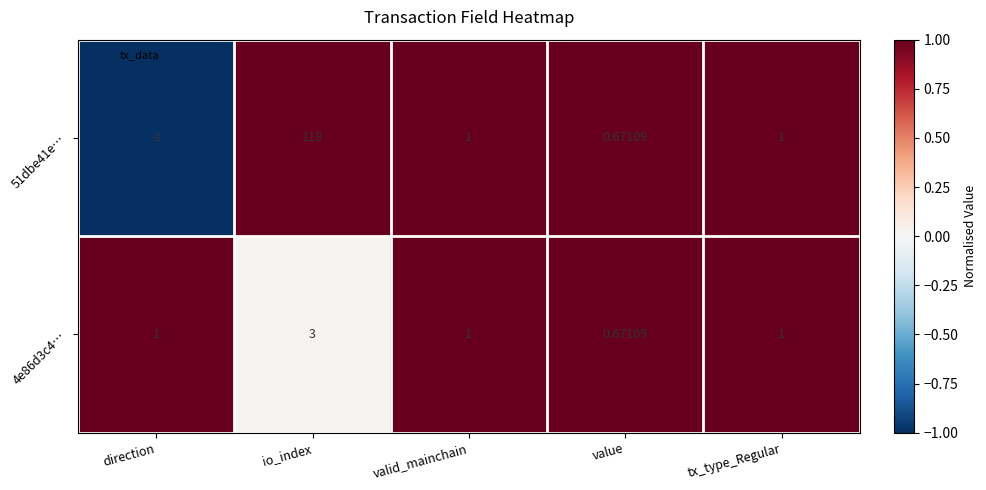

At which label does 4e86d3c4… reach its minimum?

value